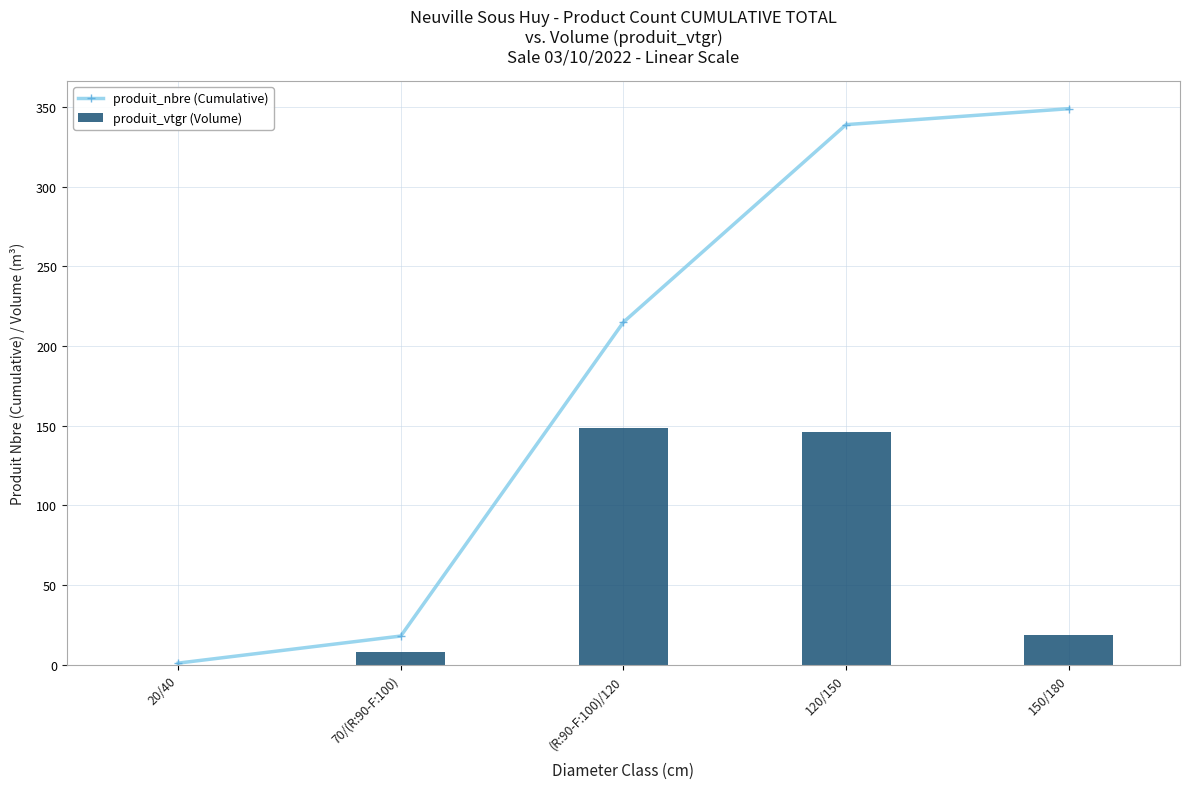

What is the minimum value shown in the chart?

0.1